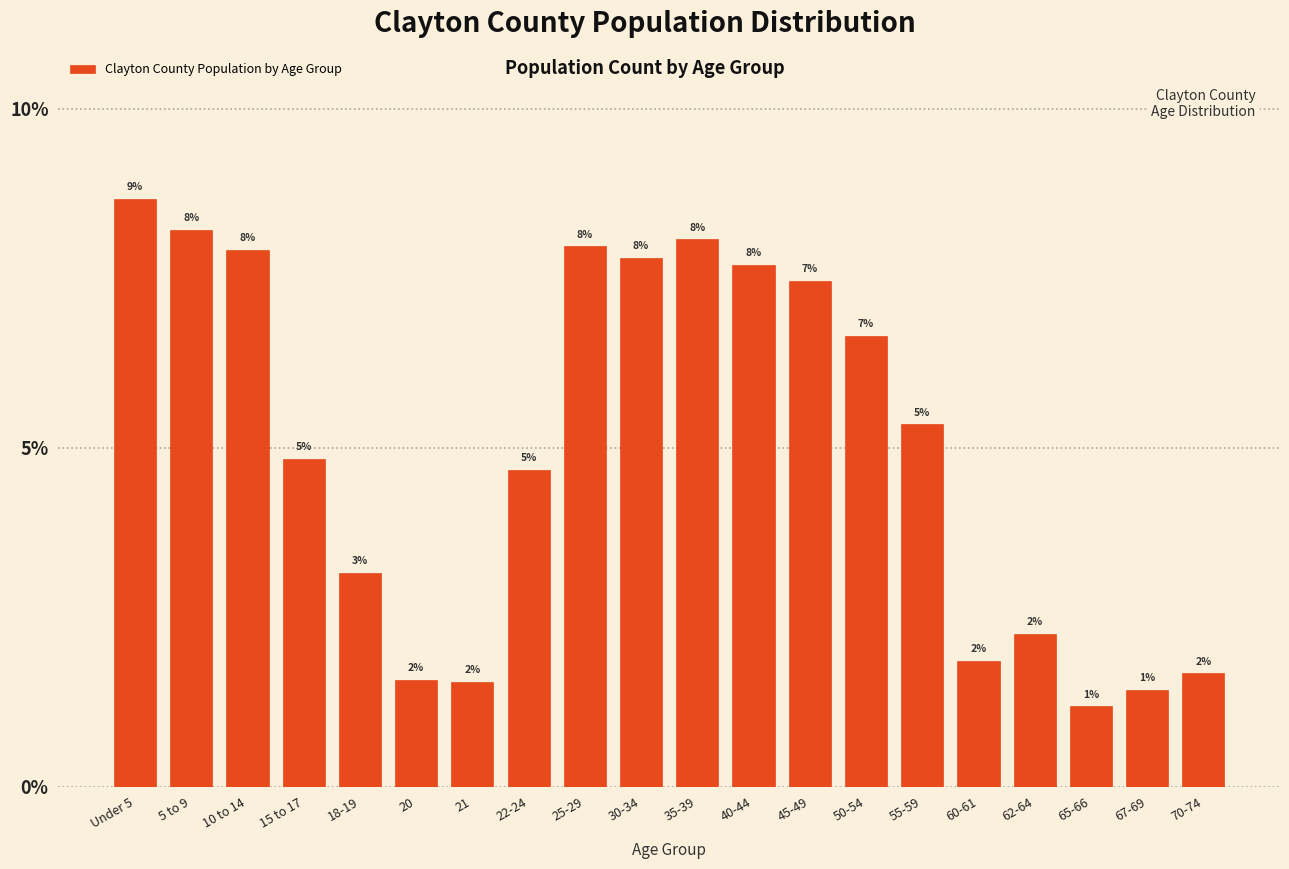

Are the bars horizontal?

No